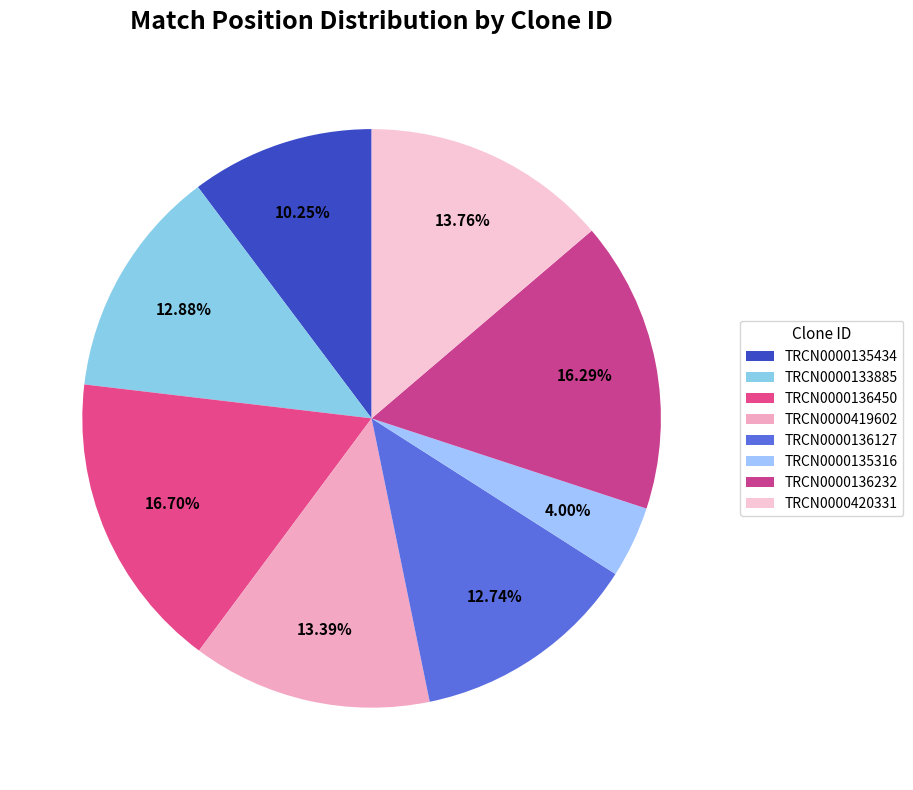

What is the largest slice in the pie chart?

TRCN0000136450